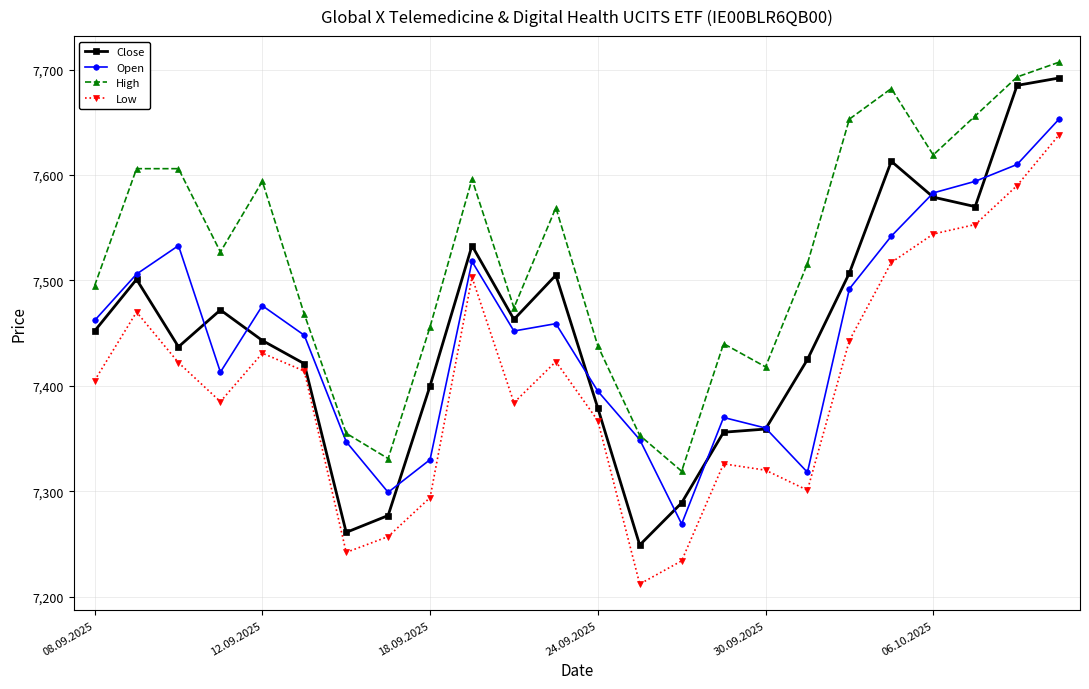

What is the value of the Open point at the 21st from the left?

7583